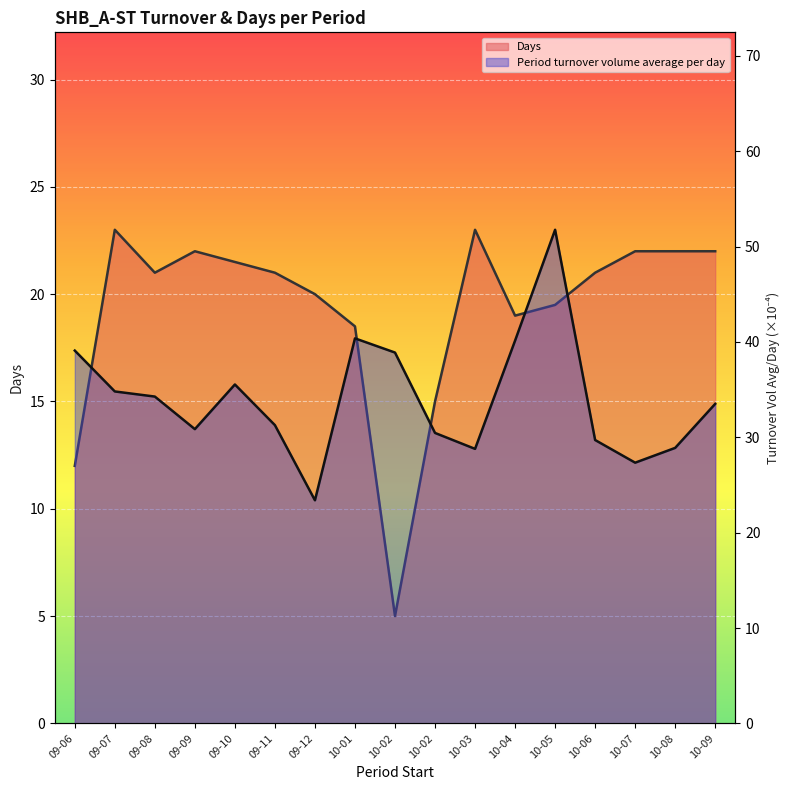

True or false: Period turnover volume average per day and Days cross at least once.

False